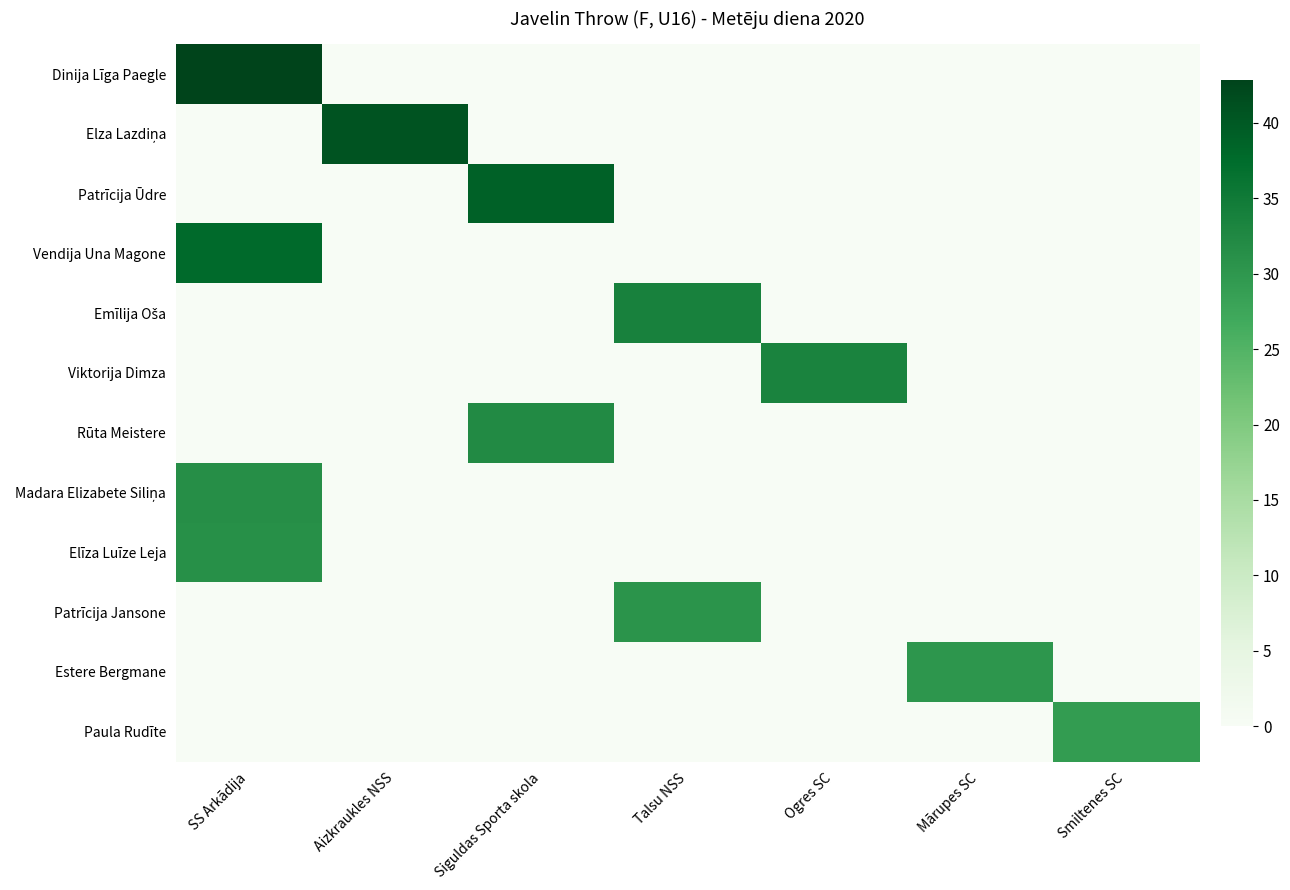

Between SS Arkādija and Talsu NSS, which is larger?

SS Arkādija